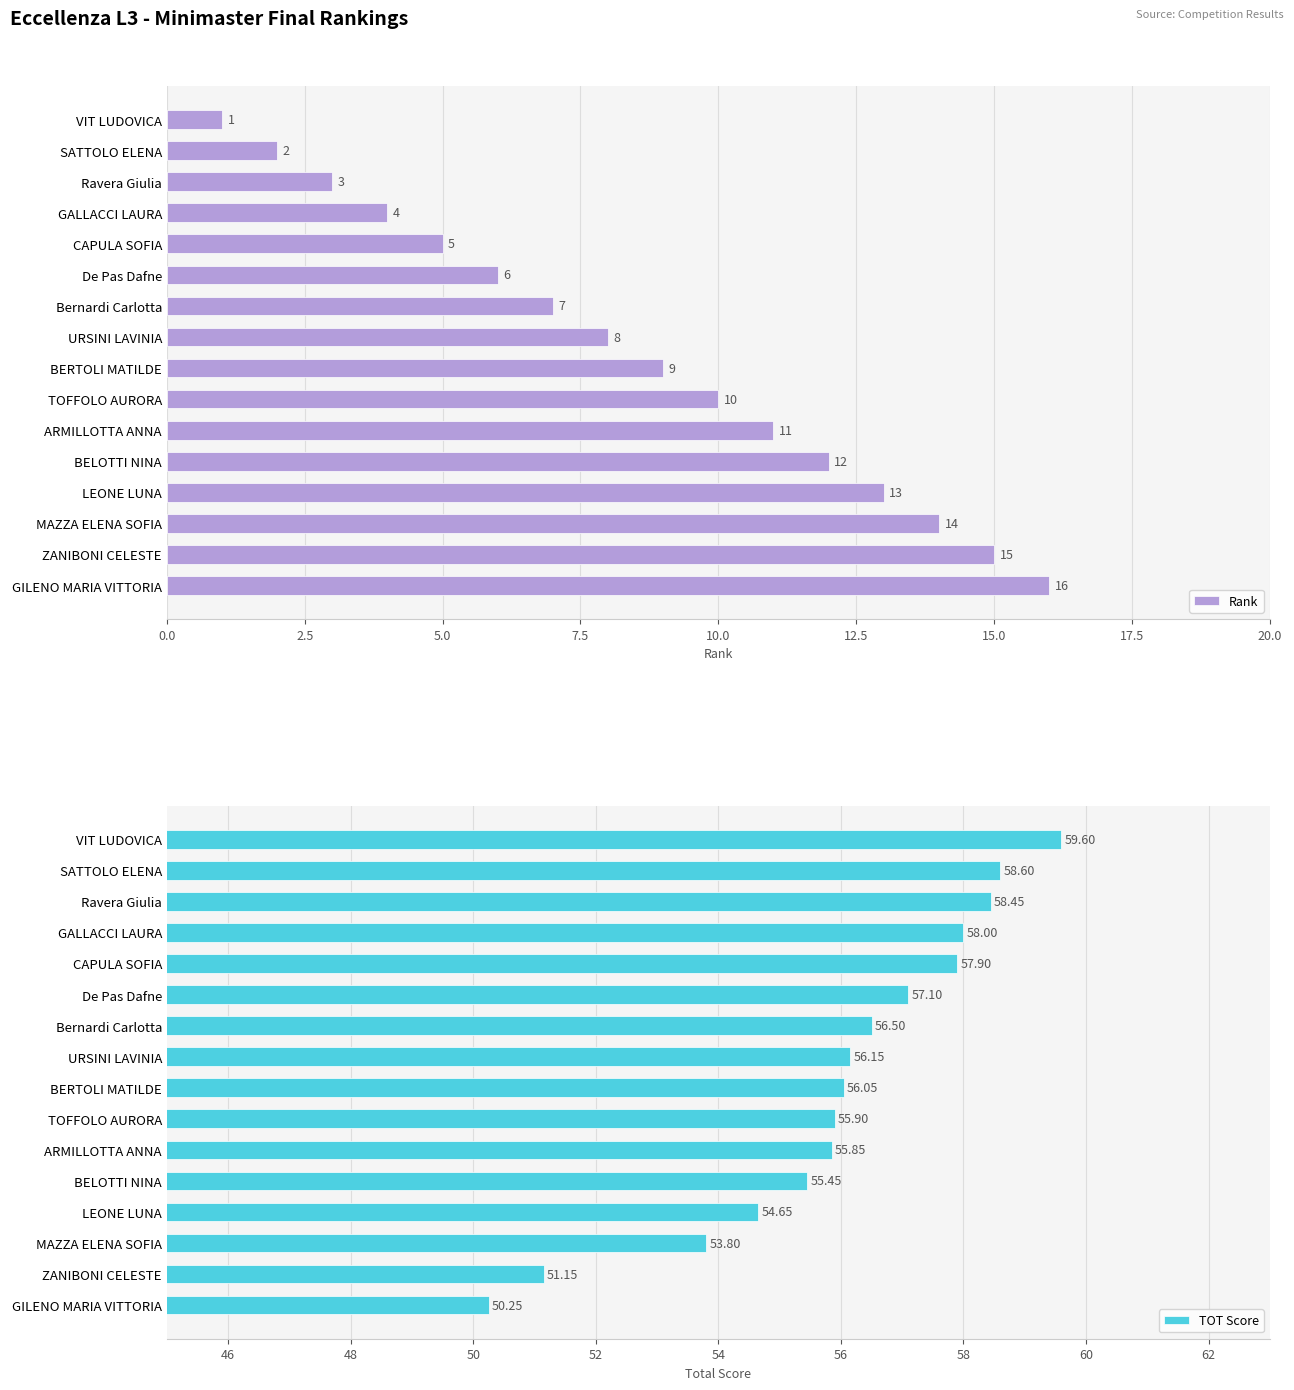

How many data points in TOT Score are above 56?

9